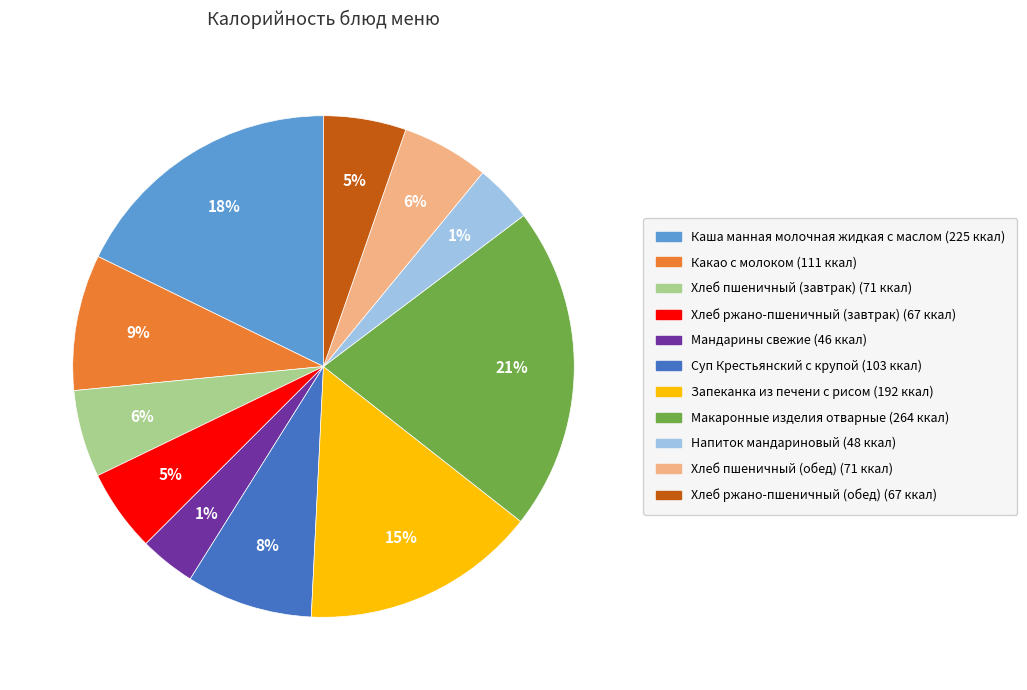

To the nearest percent, what is the average slice percentage?

9%